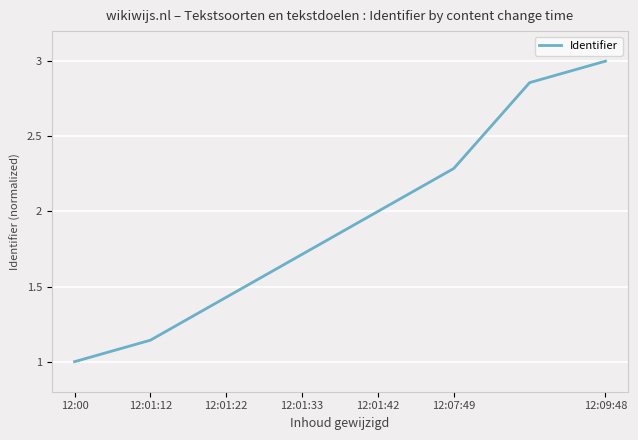

What is the difference between the second highest and minimum values?

1.9